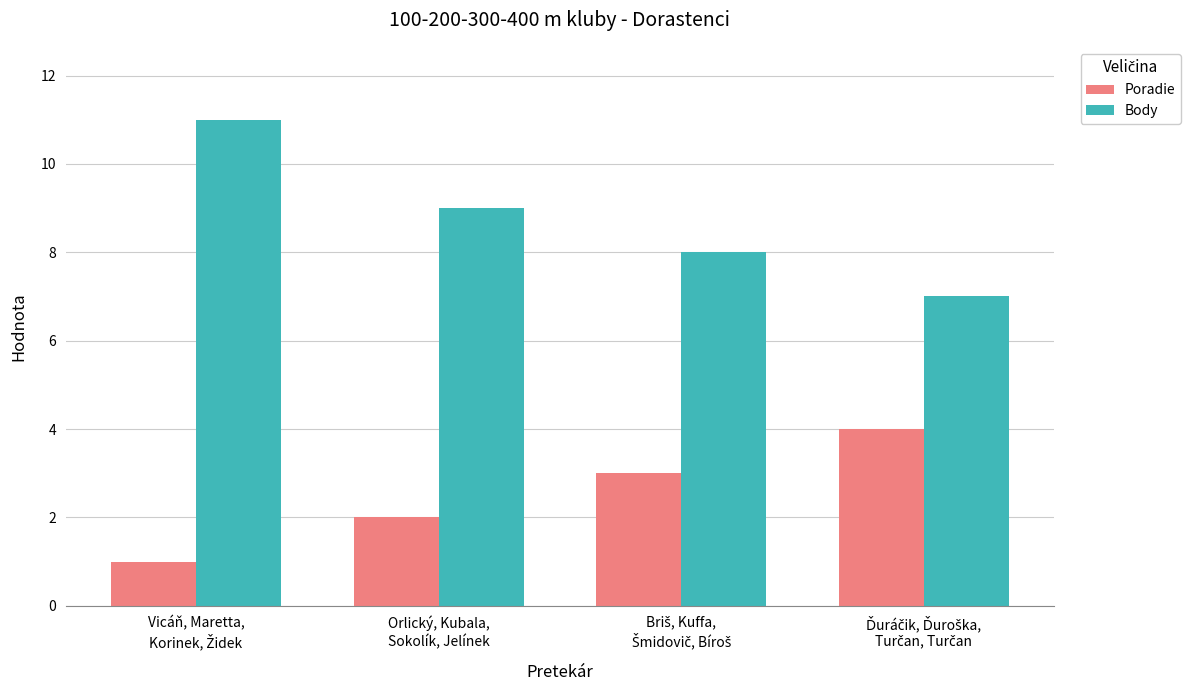

Which series has the largest range (max minus min)?

Body